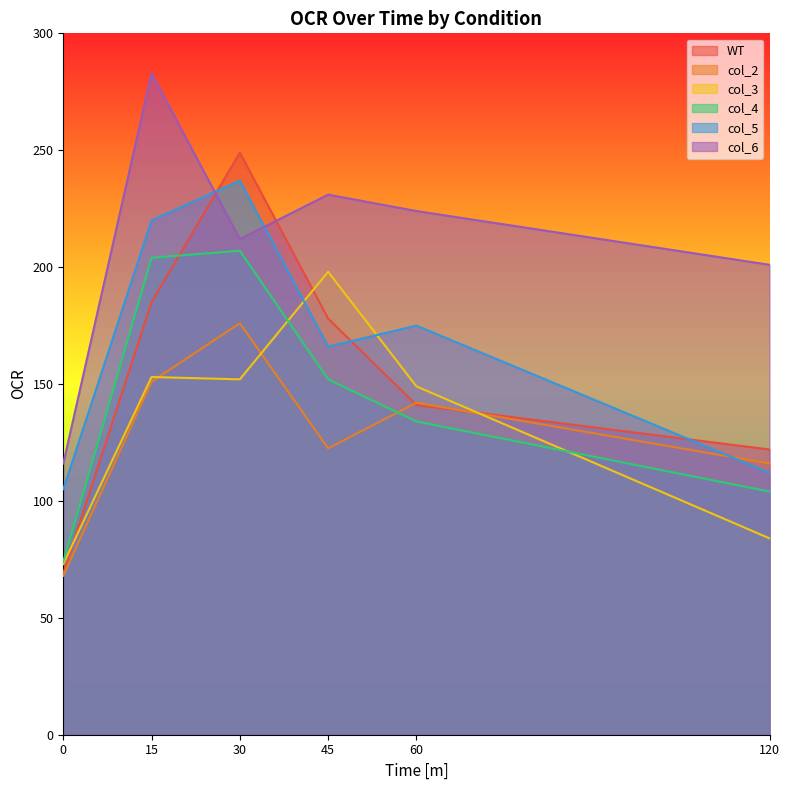

What is the smallest value displayed?

68.0